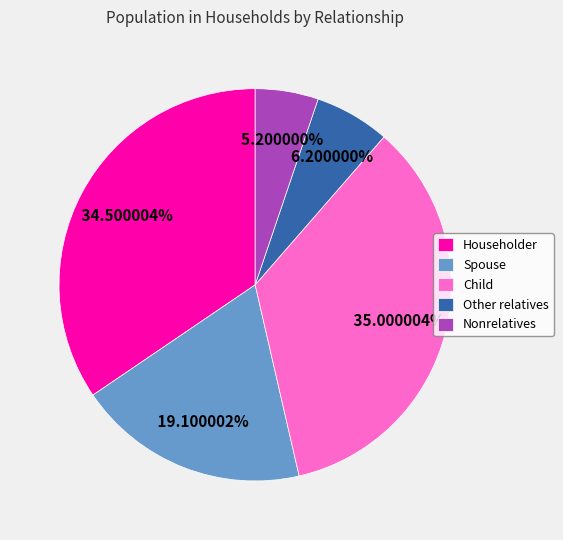

Does Nonrelatives represent more than half of the total?

No